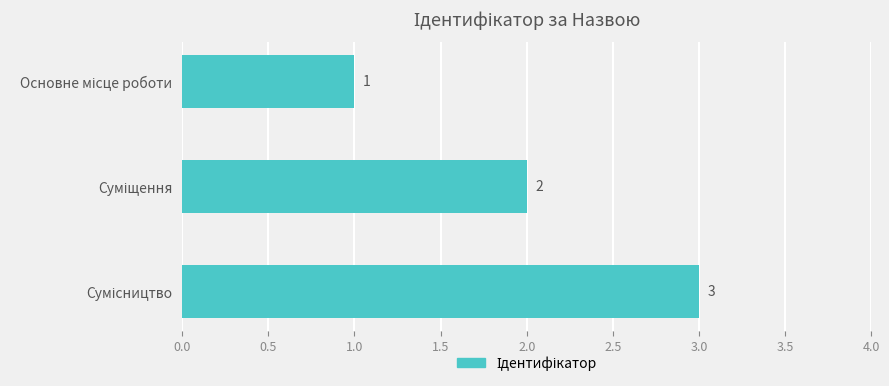

Are the bars grouped side by side (vs. stacked)?

No